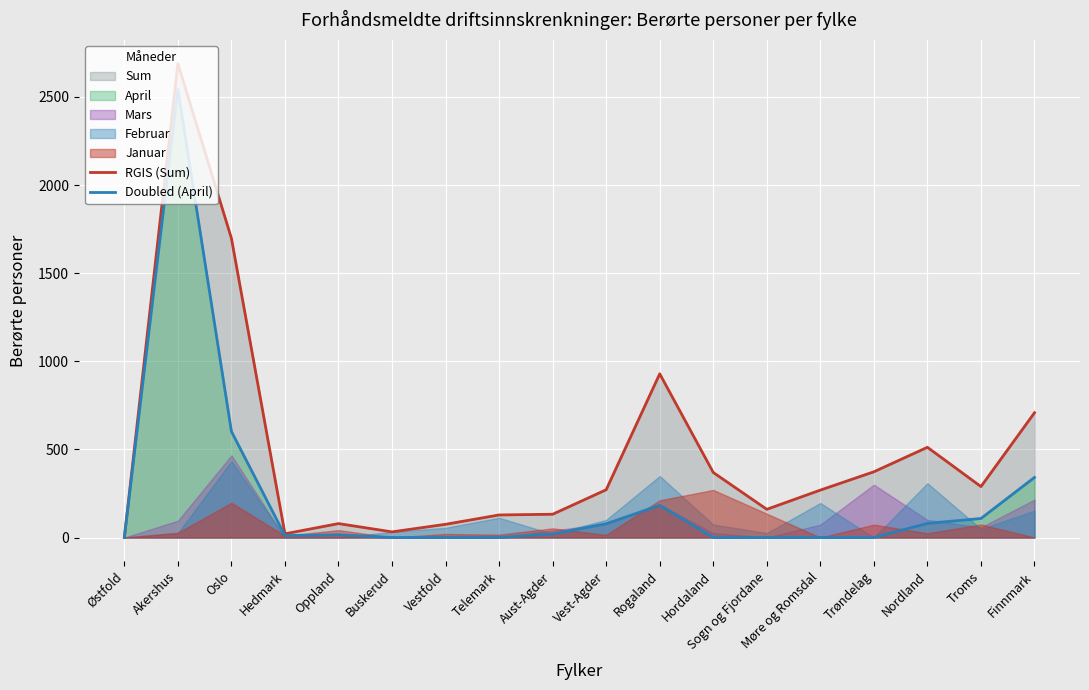

How many lines are shown in the chart?

2